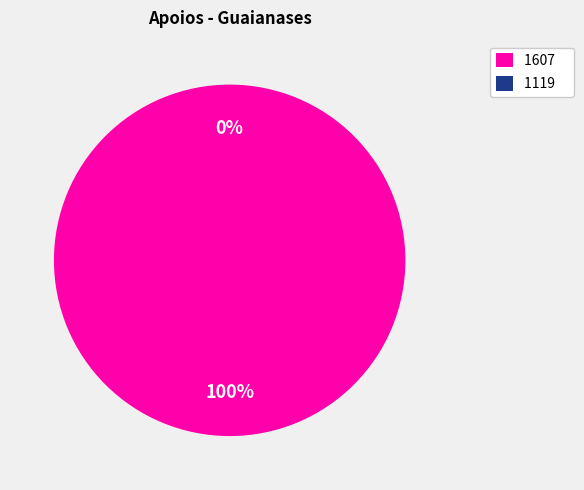

How many slices are in this pie chart?

2